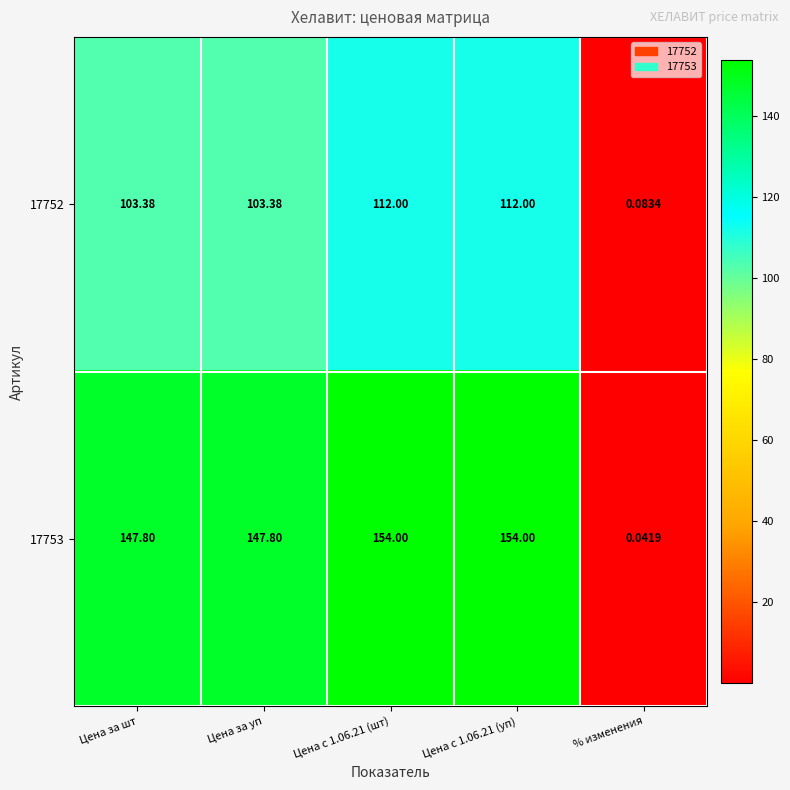

Is the value of 17752 at Цена с 1.06.21 (шт) greater than the value of 17753 at Цена с 1.06.21 (уп)?

No